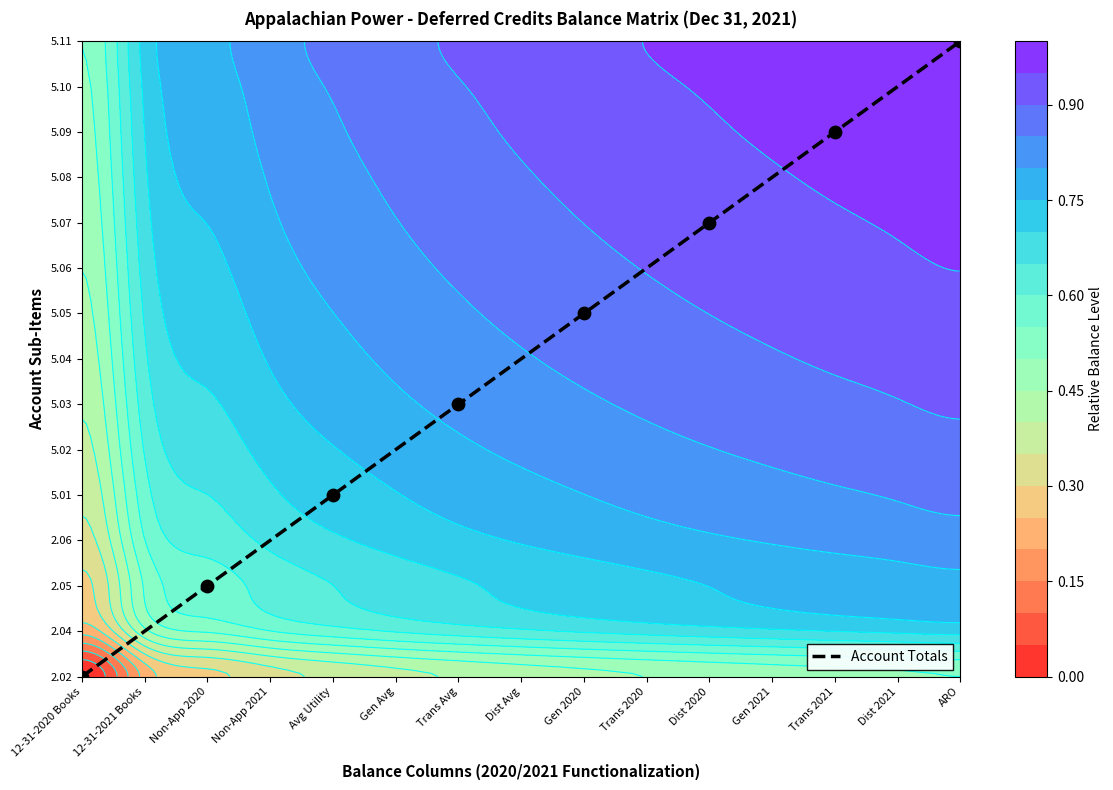

What is the ratio of the value at Gen 2020 to the value at Avg Utility?

2.0